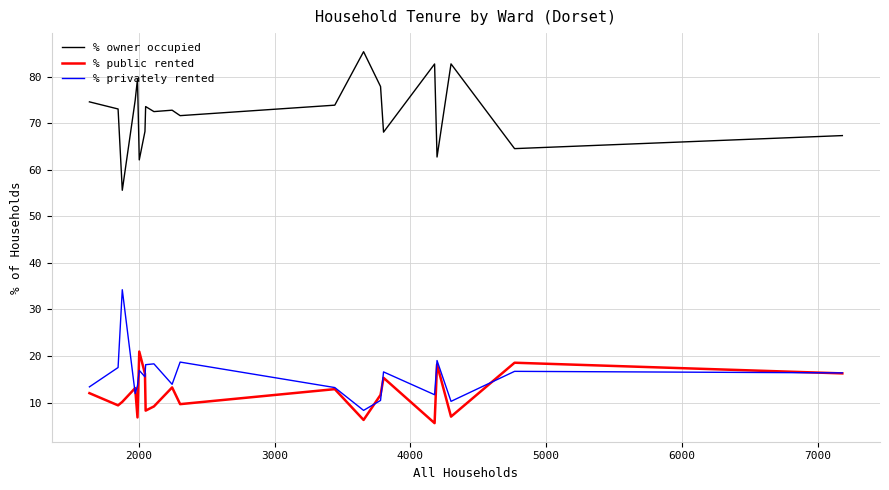

Which series has the largest total across all categories?

% owner occupied